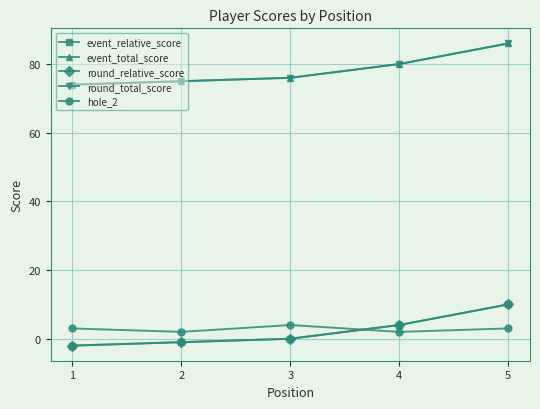

Which has a higher value, 4 or 1?

4